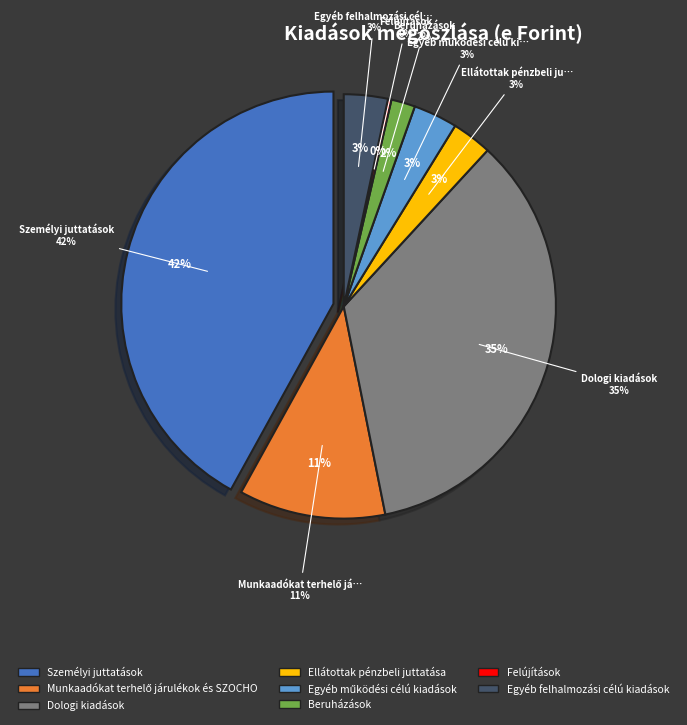

Does Munkaadókat terhelő járulékok és SZOCHO represent more than half of the total?

No